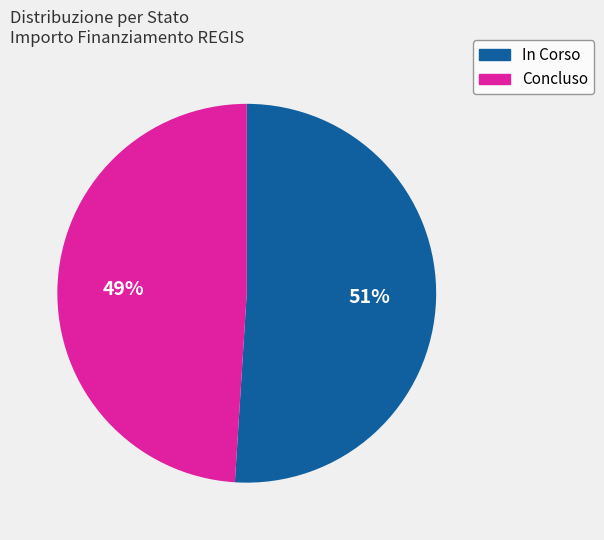

What is the smallest slice in the pie chart?

Concluso